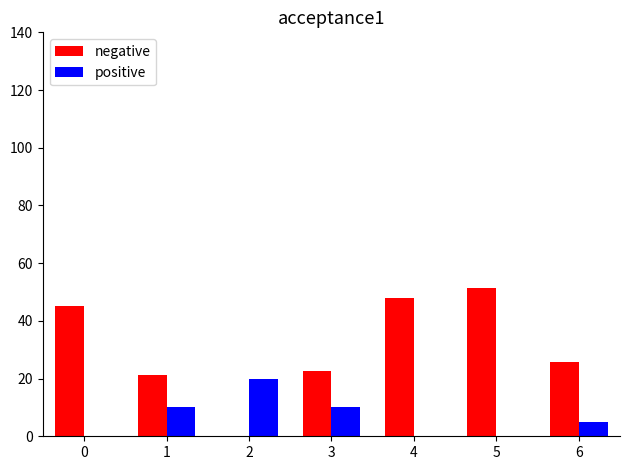

What is the spread (max minus min) of values at 1?

11.1